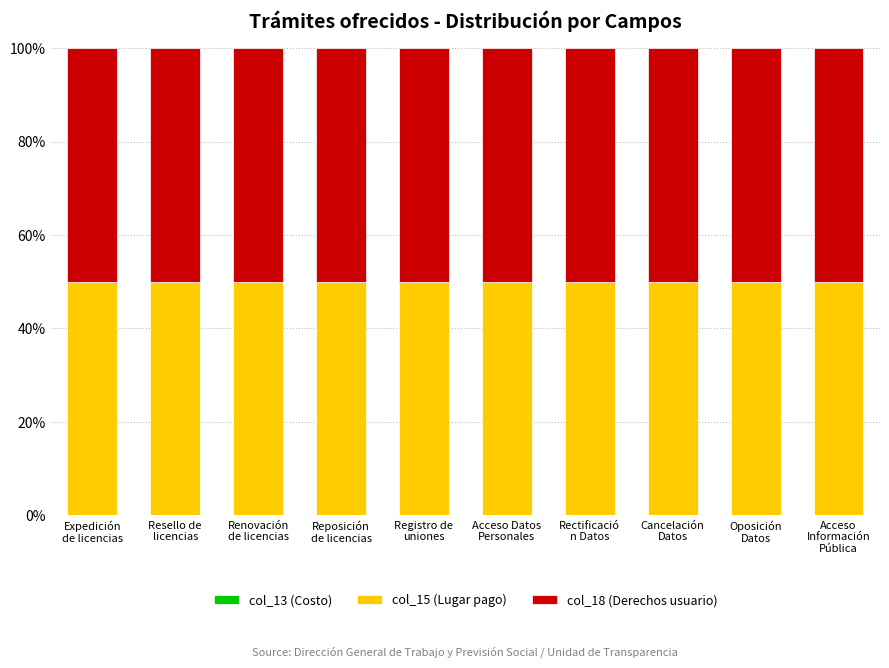

True or false: col_18 (Derechos usuario) has a value of 50 at Expedición
de licencias.

True